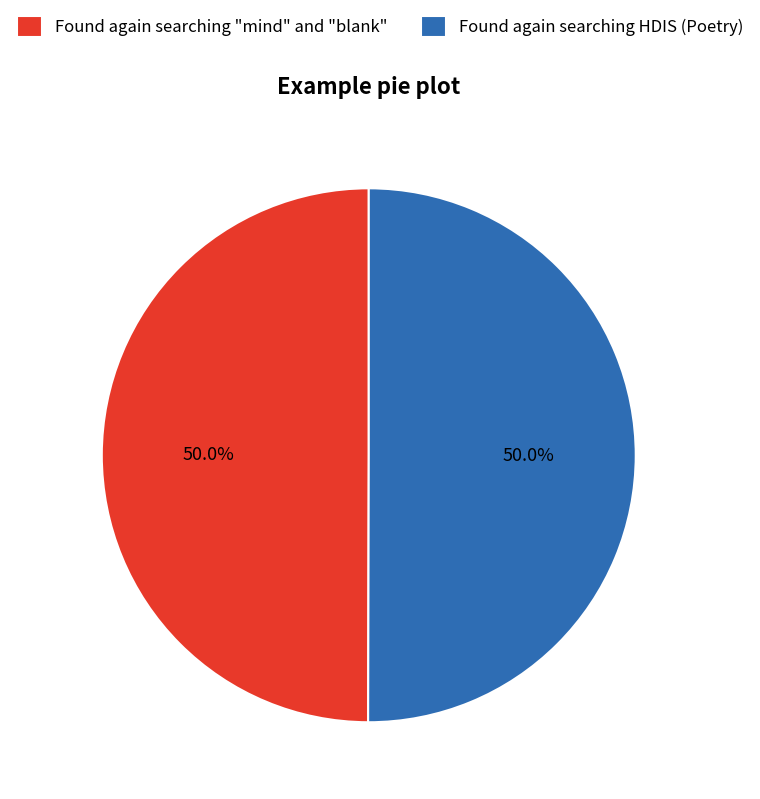

Is the sum of Found again searching "mind" and "blank" and Found again searching HDIS (Poetry) greater than half?

Yes